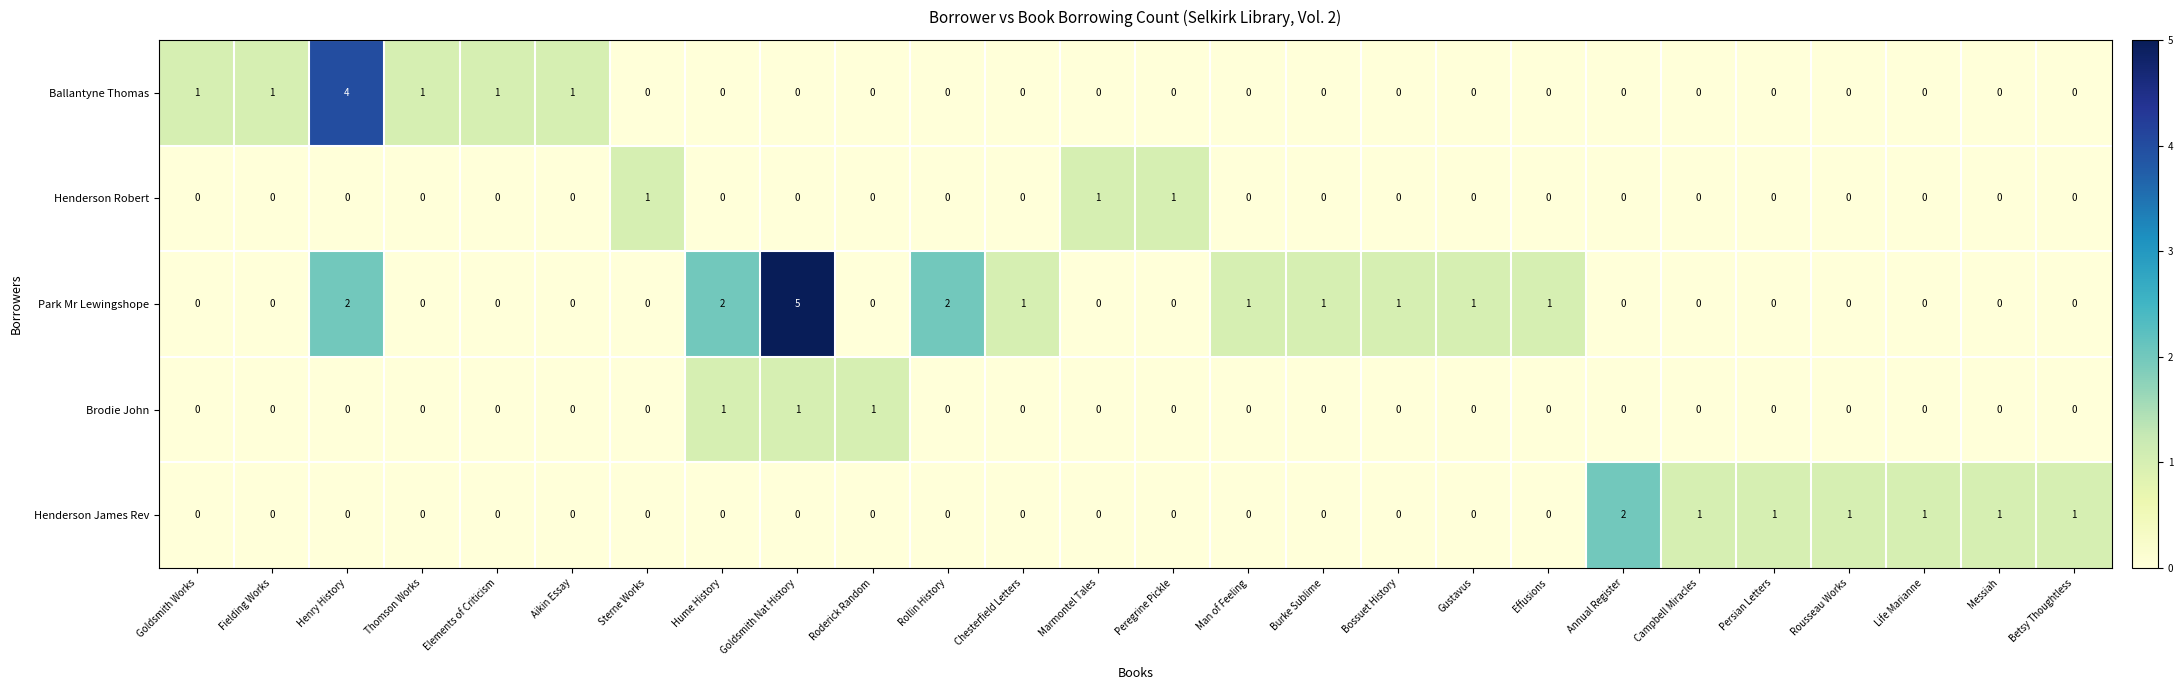

Which category has the highest value in the Ballantyne Thomas series?

Henry History